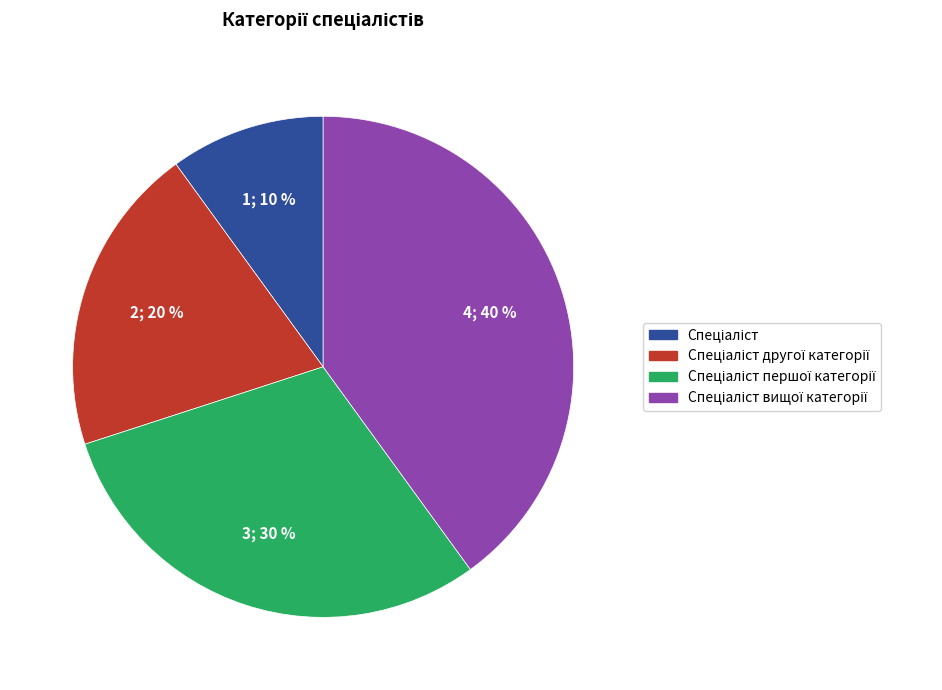

To the nearest percent, what is the average slice percentage?

25%